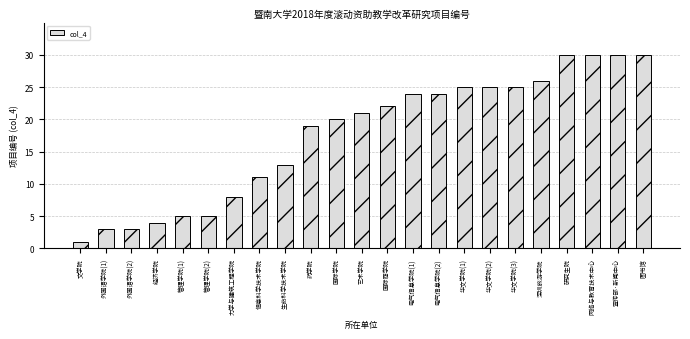

What is the maximum value shown in the chart?

30